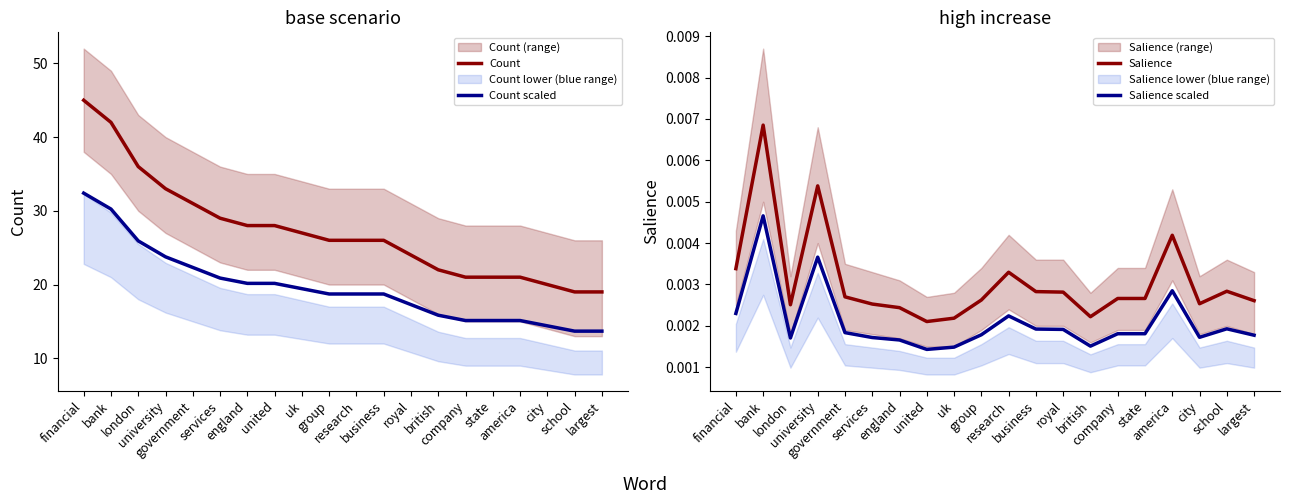

Between england and group, which series saw the biggest shift?

Count